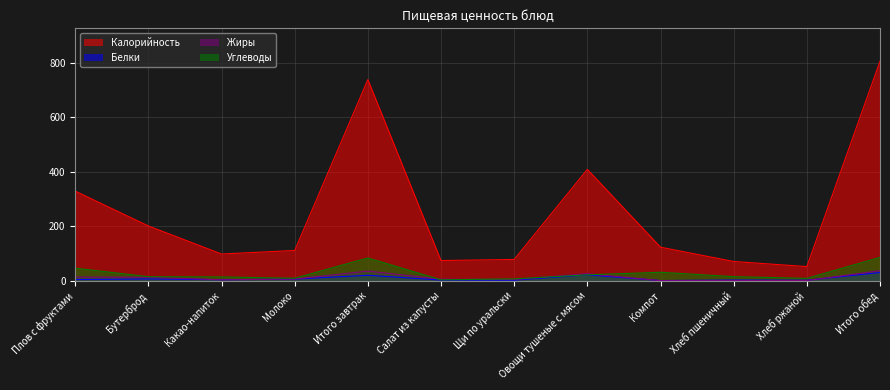

List the labels in order of Белки value, largest first.

Итого обед, Овощи тушеные с мясом, Итого завтрак, Бутерброд, Молоко, Плов с фруктами, Какао-напиток, Салат из капусты, Хлеб пшеничный, Щи по уральски, Хлеб ржаной, Компот